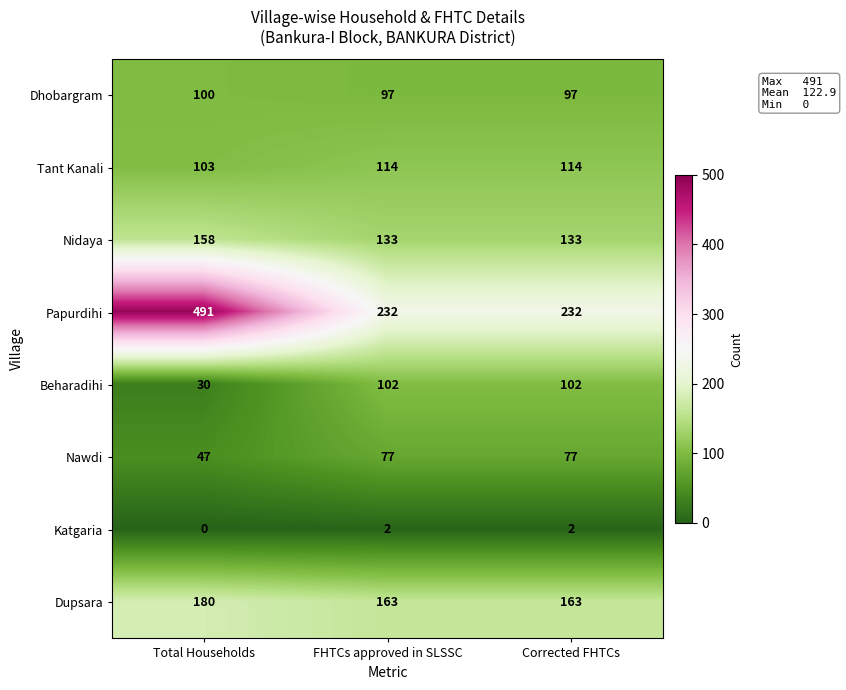

At which category is the sum across all series the highest?

Total Households